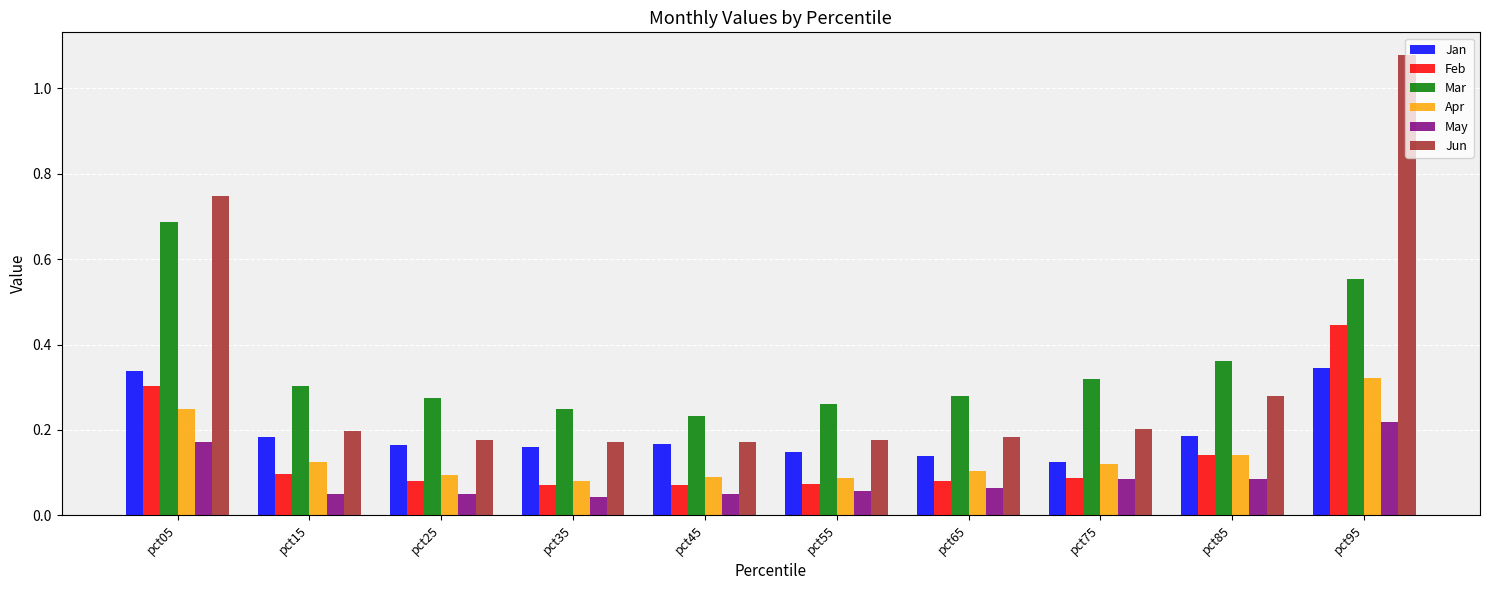

What is the sum of all Apr values?

1.4